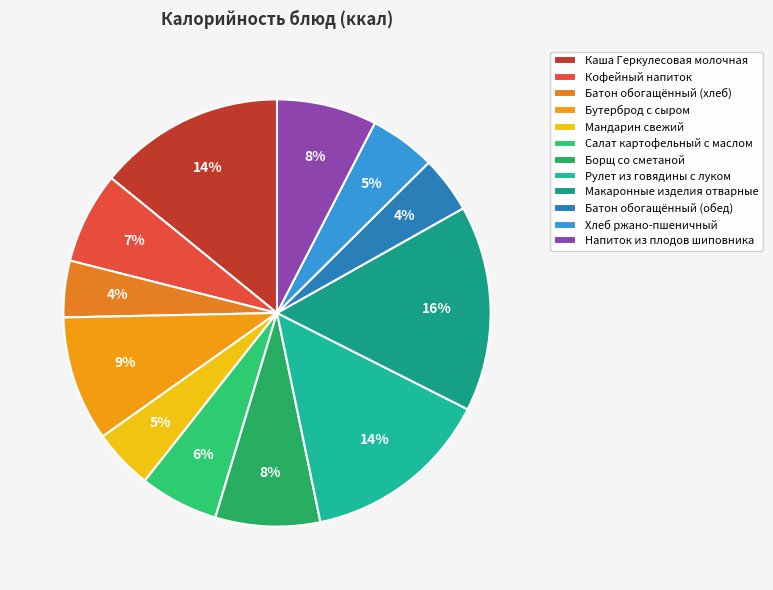

To the nearest percent, what is the combined percentage of Каша Геркулесовая молочная and Макаронные изделия отварные?

30%